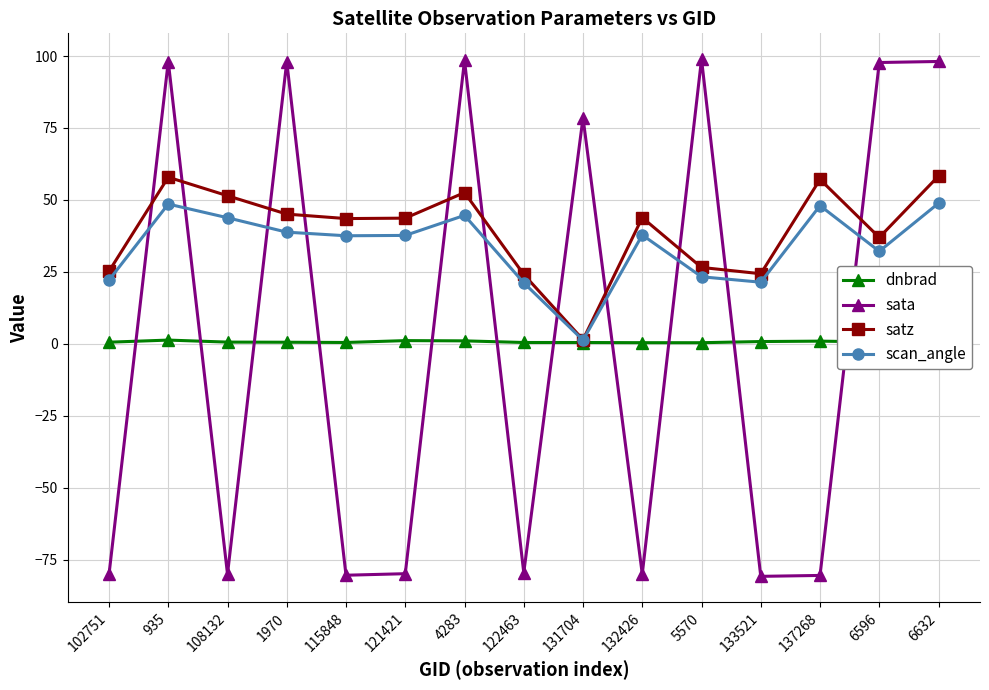

What is the minimum value shown in the chart?

-80.9